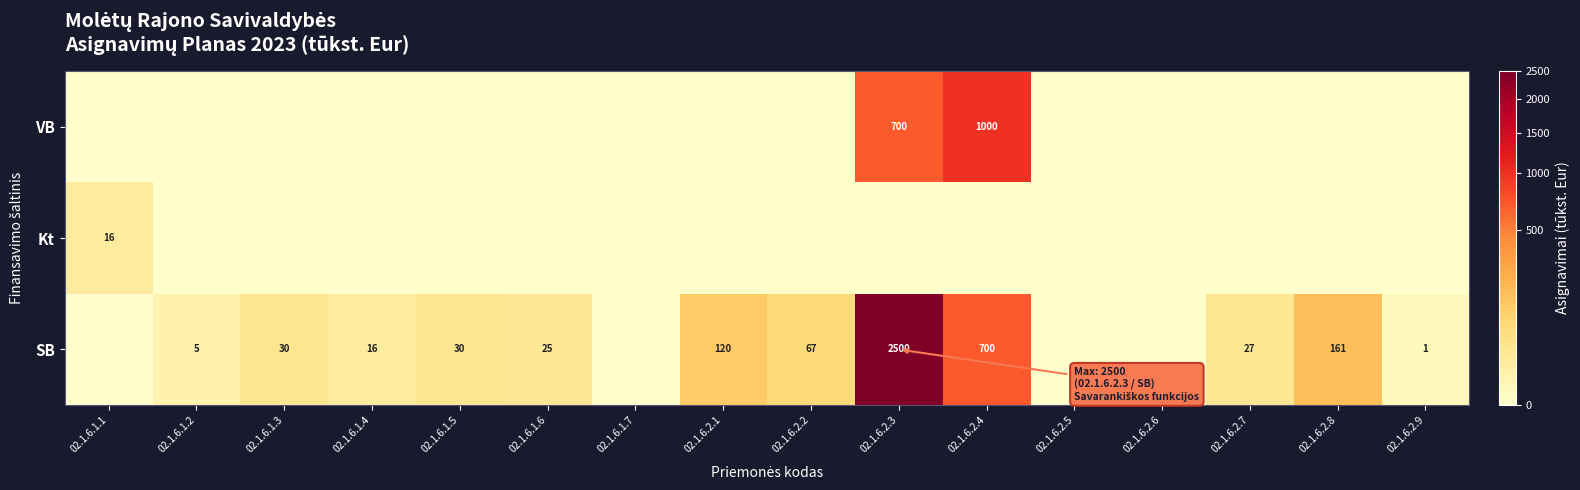

What is the difference between the SB values at 02.1.6.2.8 and 02.1.6.1.4?

145